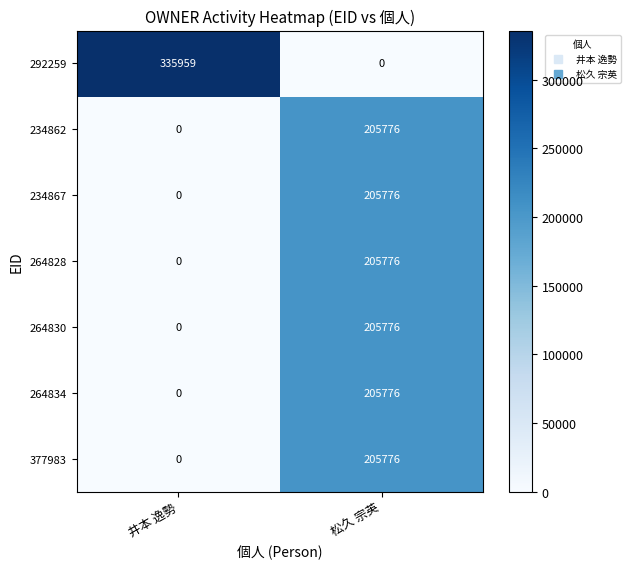

Reading left to right, transcribe all the data shown in this chart.

292259: 335959	0
234862: 0	205776
234867: 0	205776
264828: 0	205776
264830: 0	205776
264834: 0	205776
377983: 0	205776